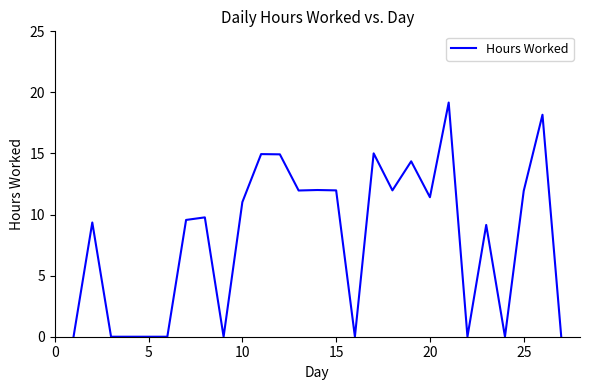

True or false: the data has more than 2 interior local peaks.

True